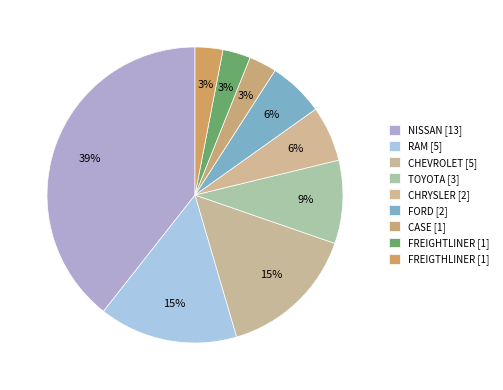

Count the number of slices in the pie.

9